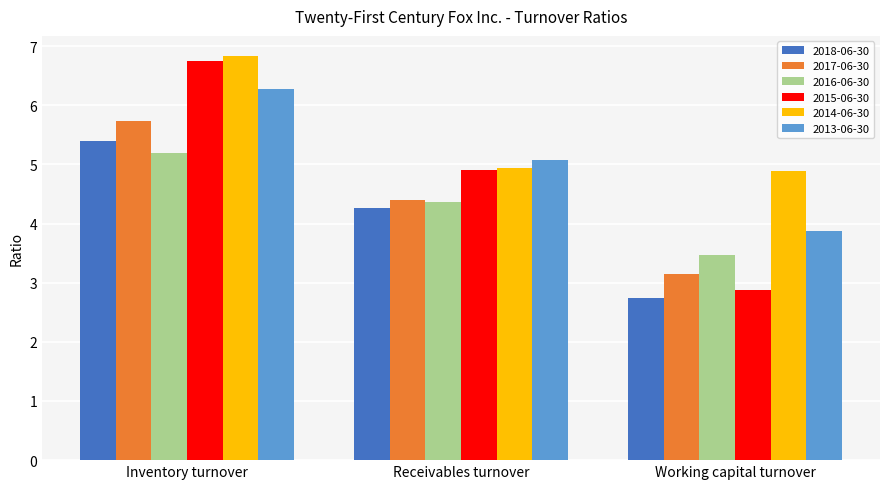

At how many categories does at least one series exceed 5?

2